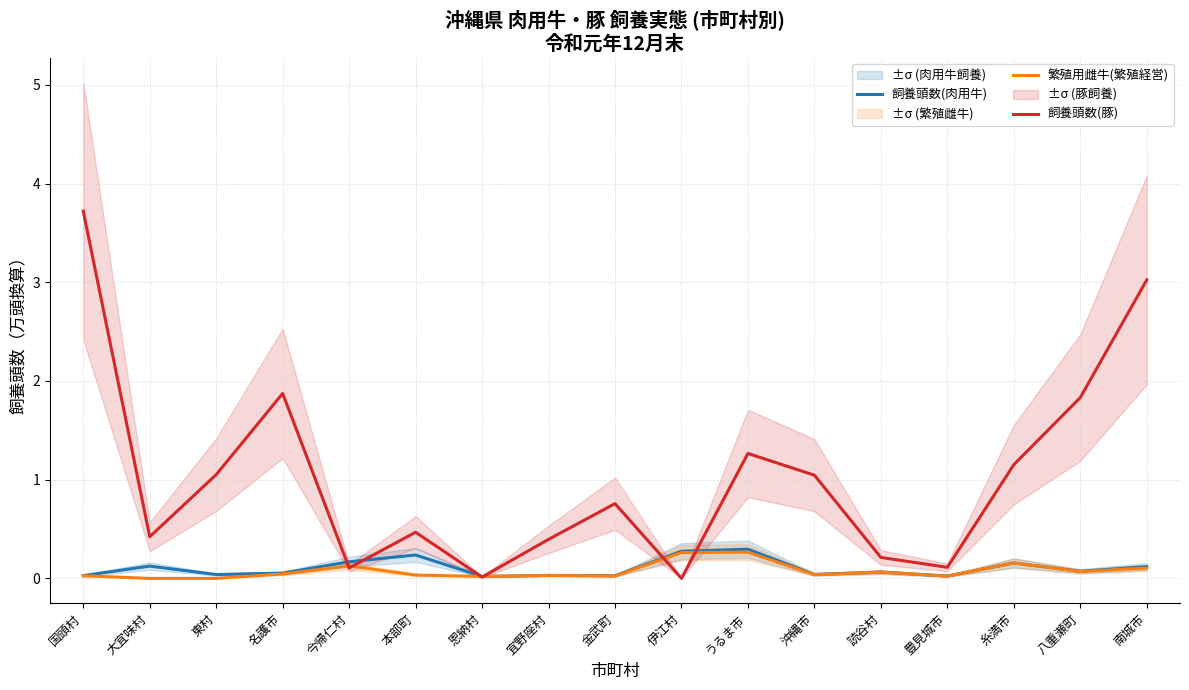

What is the value of the 飼養頭数(肉用牛) point at the 13th from the left?

0.1